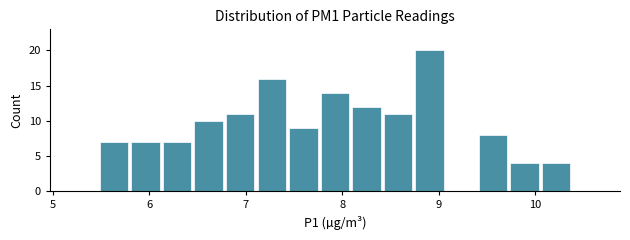

Around what value on the x-axis is the tallest bar? Give the approximate position of its centre, as read against the axis.

8.9